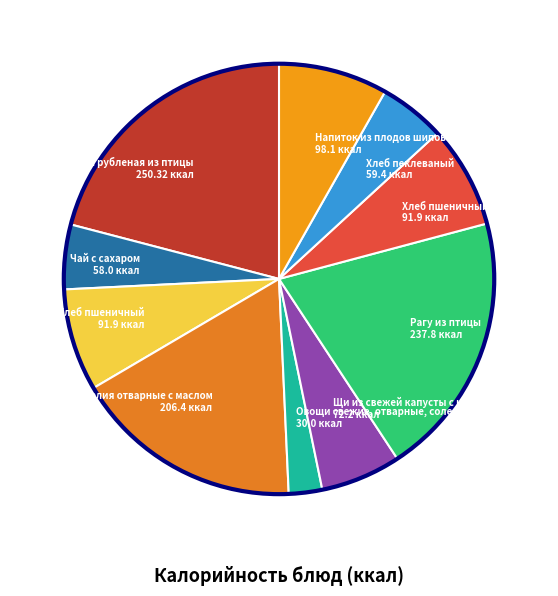

Which slice is the smallest?

Овощи свежие, отварные, соленые 30.0 ккал